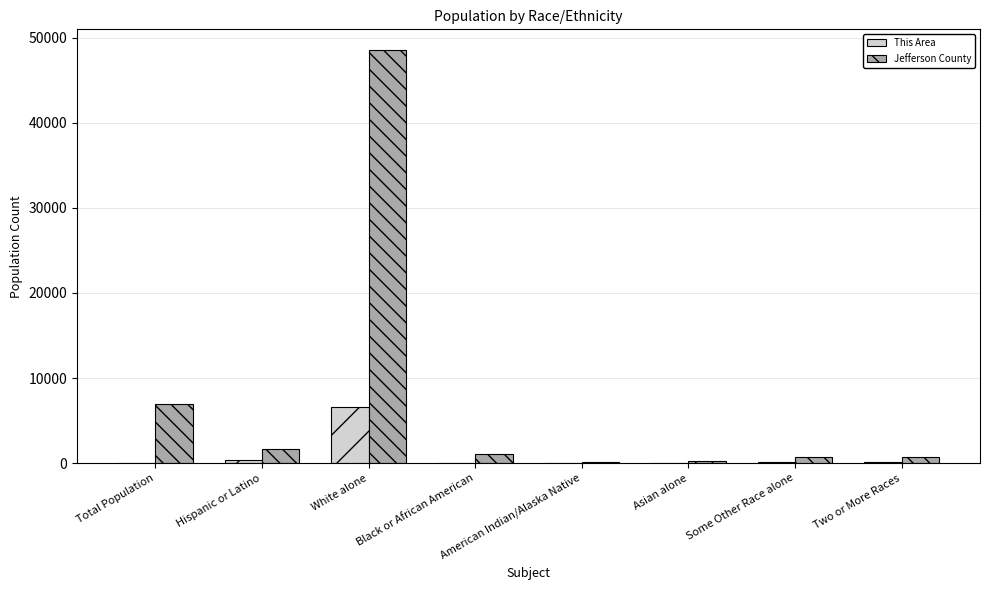

The This Area series shows 11926 at White alone. True or false?

False